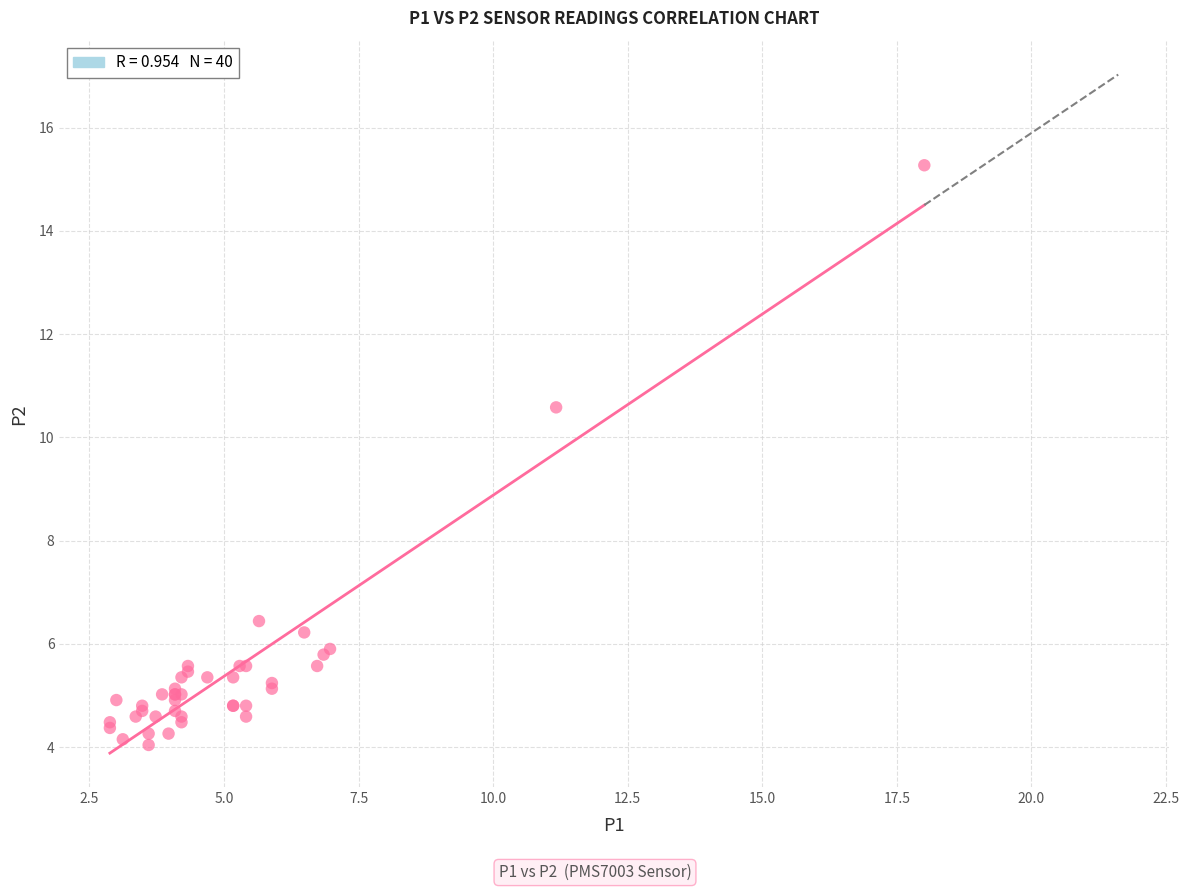

What Y value in the scatter plot is closest to 9?

10.6